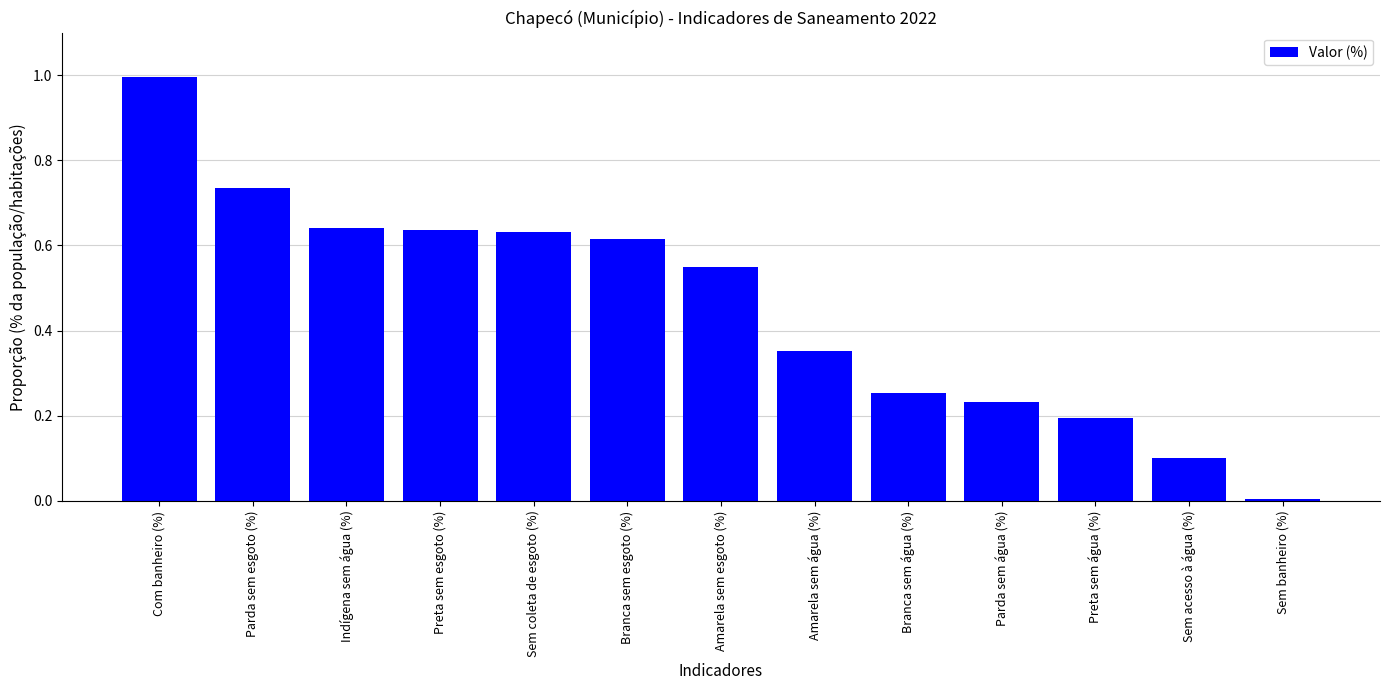

Between Amarela sem esgoto (%) and Amarela sem água (%), which is larger?

Amarela sem esgoto (%)